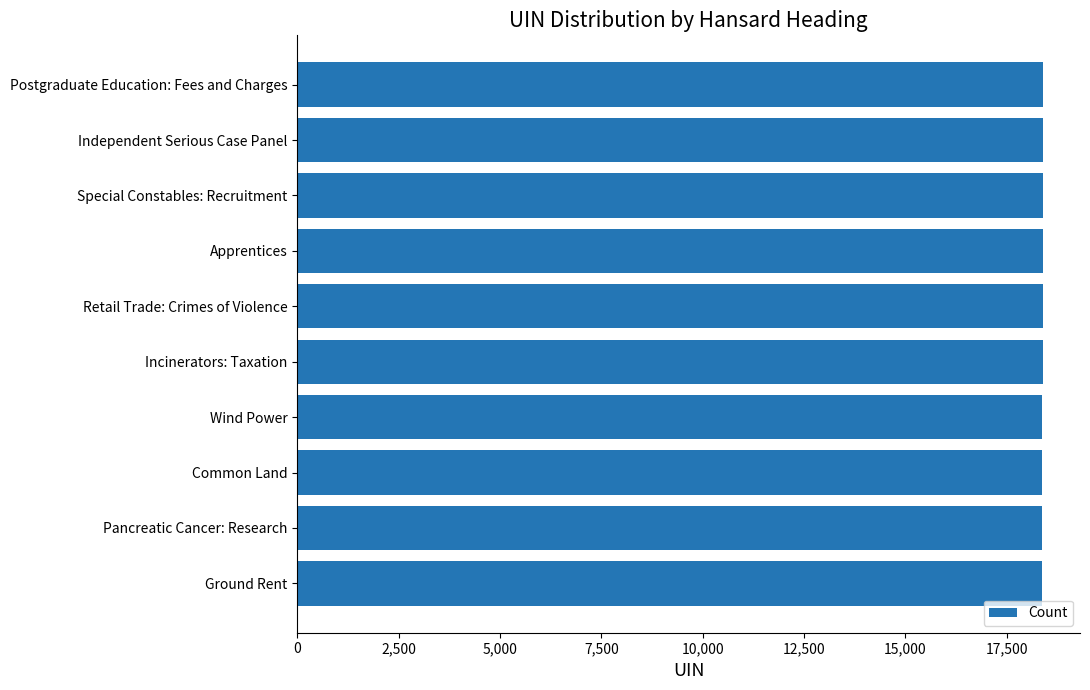

What is the difference between the second highest and minimum values?

8